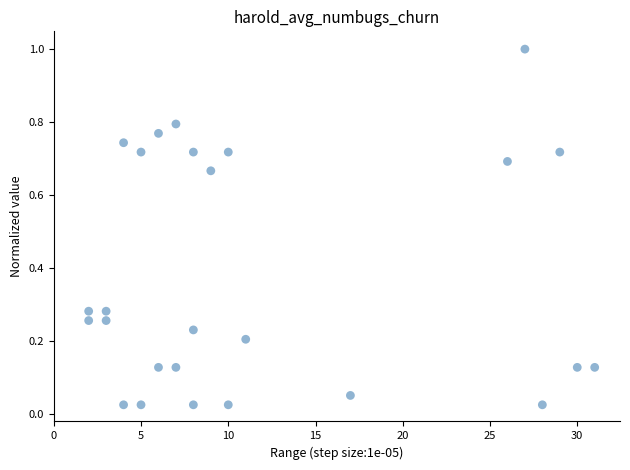

What is the range of X values (max minus min)?

29.0